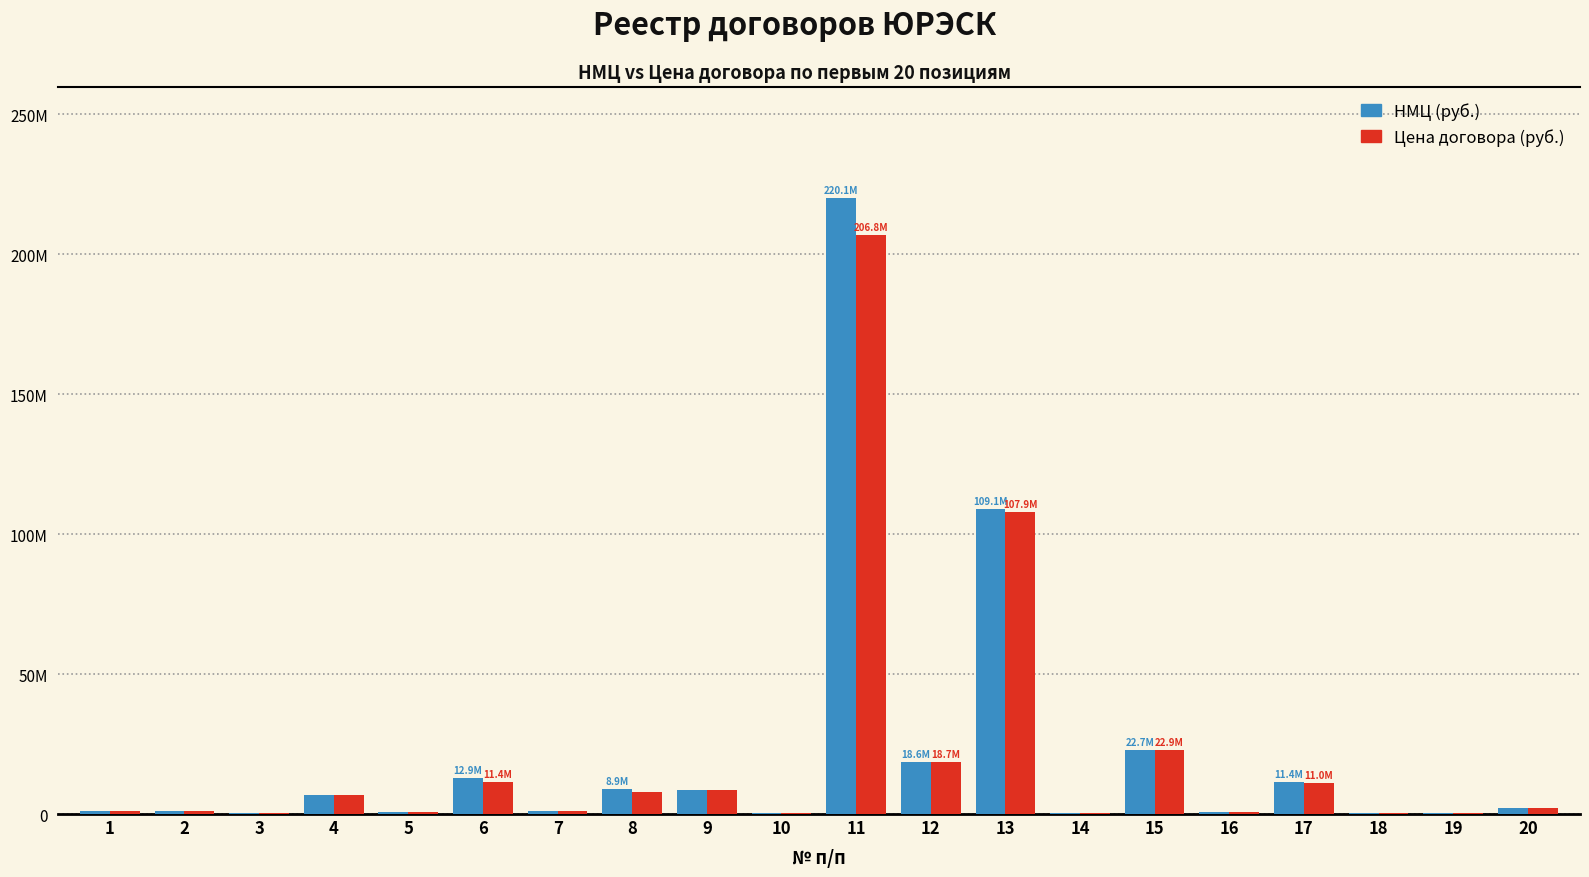

Reading right to left, list all the values displayed in this chart.

НМЦ (руб.): 20=2160000.0	19=493543.3	18=394100.0	17=11412839.0	16=840000.0	15=22700000.0	14=408503.0	13=109115000.0	12=18611140.0	11=220120000.0	10=253000.0	9=8618717.0	8=8925199.0	7=990000.0	6=12900000.0	5=780000.0	4=6699319.0	3=197514.5	2=1174000.0	1=1100000.0
Цена договора (руб.): 20=2160000.0	19=493543.3	18=387006.2	17=10956322.8	16=840000.0	15=22853898.3	14=235867.0	13=107852706.3	12=18699463.7	11=206776608.3	10=253000.0	9=8618717.0	8=8032600.0	7=990000.0	6=11360921.1	5=780000.0	4=6699319.0	3=197514.5	2=1147013.0	1=915954.8